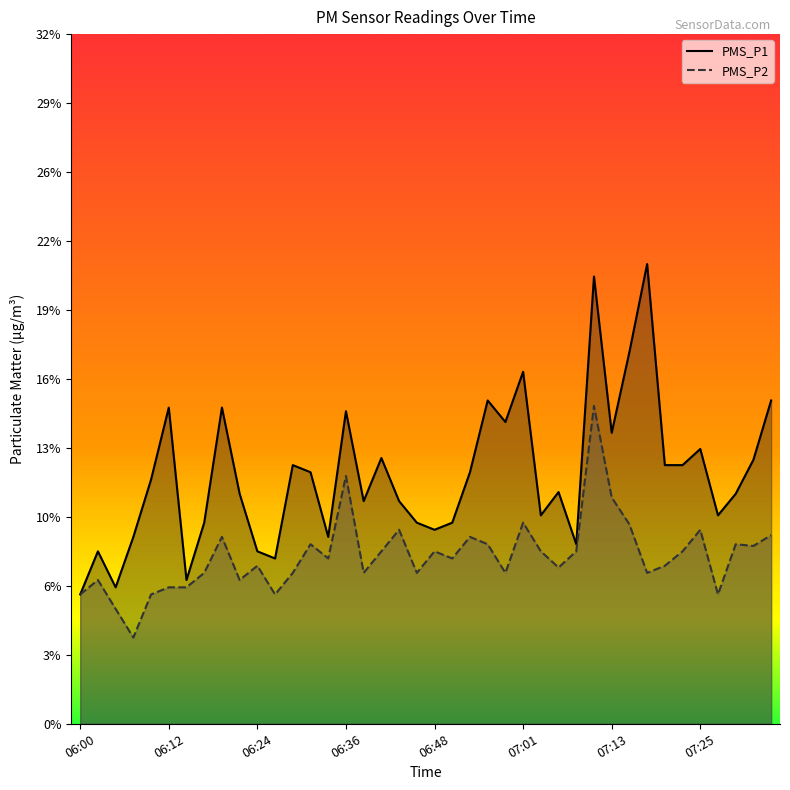

Which has a higher value, 06:39 or 07:30?

07:30